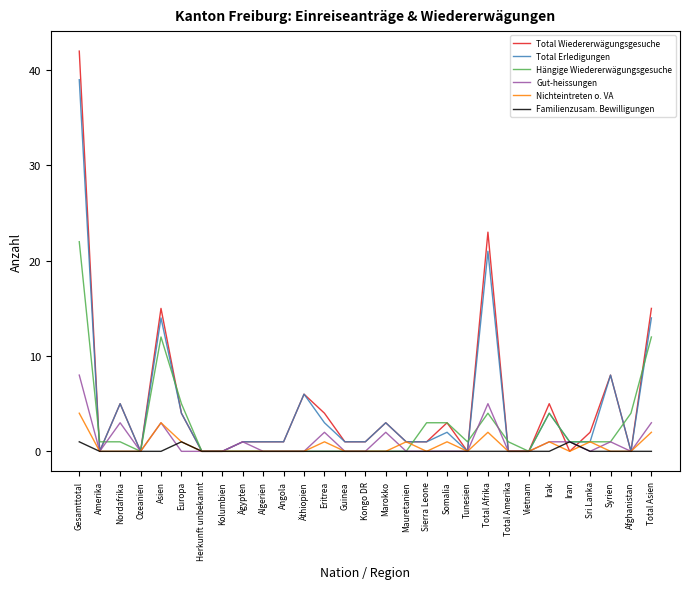

True or false: Nichteintreten o. VA and Hängige Wiedererwägungsgesuche cross at least once.

True